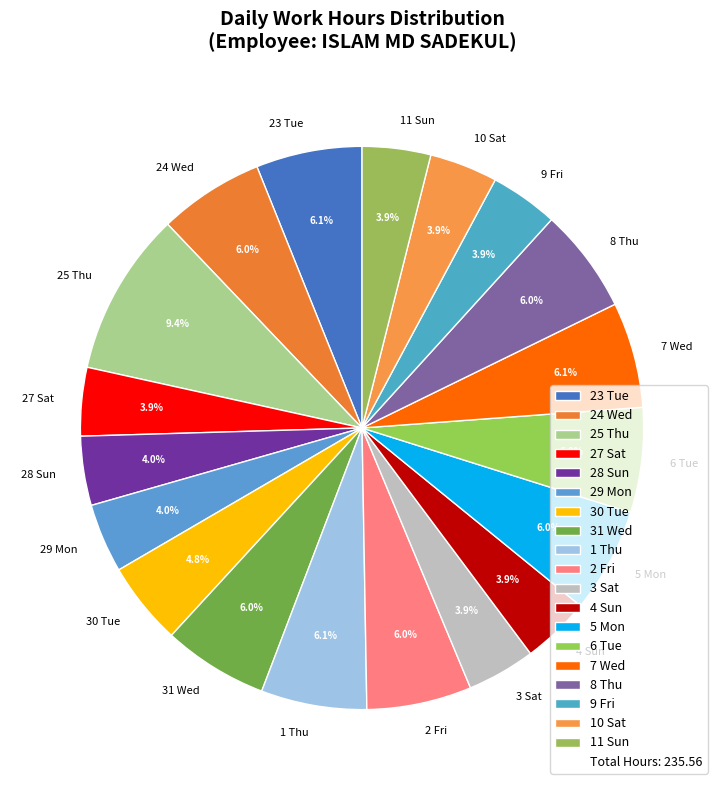

The 23 Tue slice represents 6% of the pie. True or false?

True